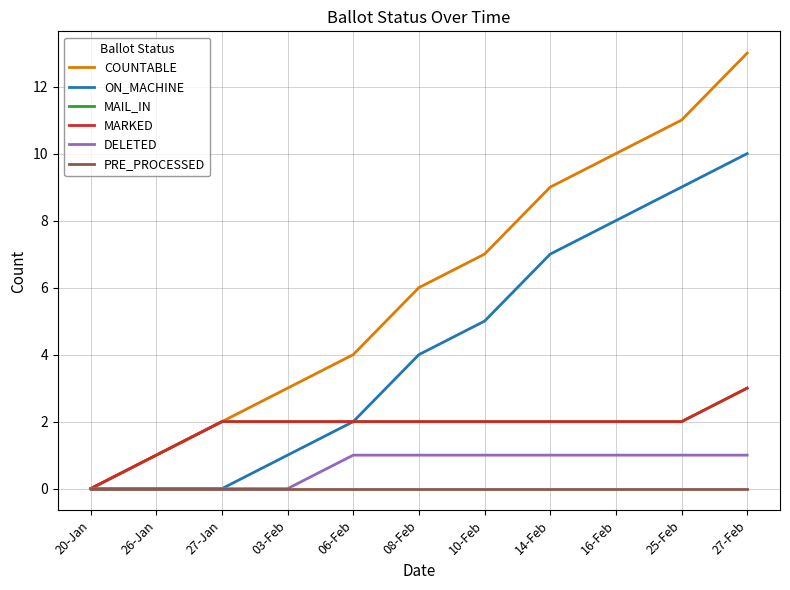

At which label is COUNTABLE closest to 6?

08-Feb